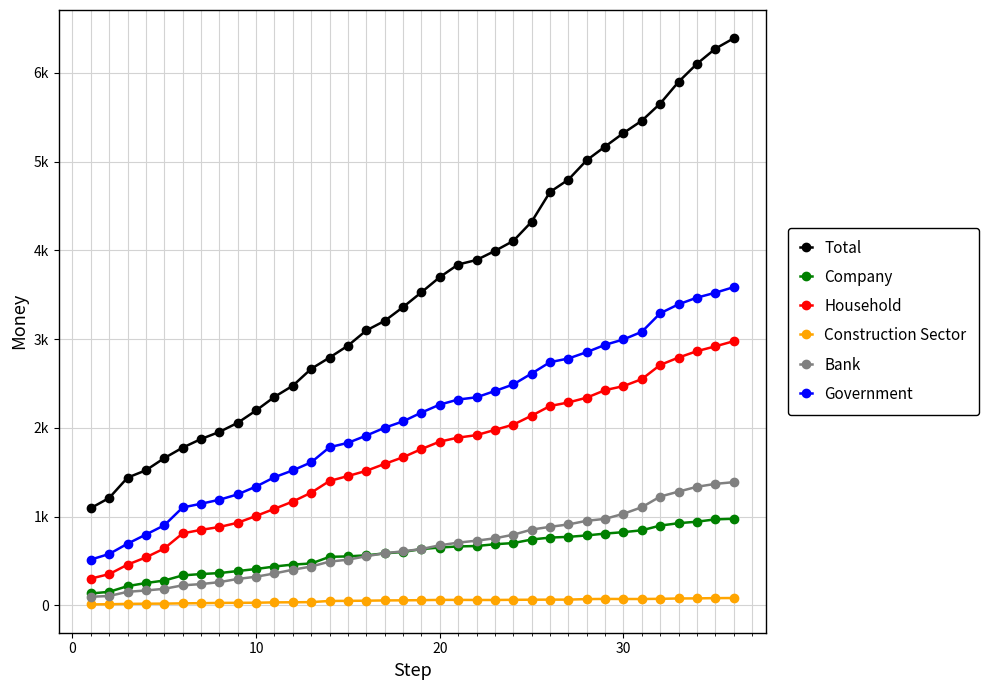

Rank the series by their maximum value, from lowest to highest.

Construction Sector, Company, Bank, Household, Government, Total